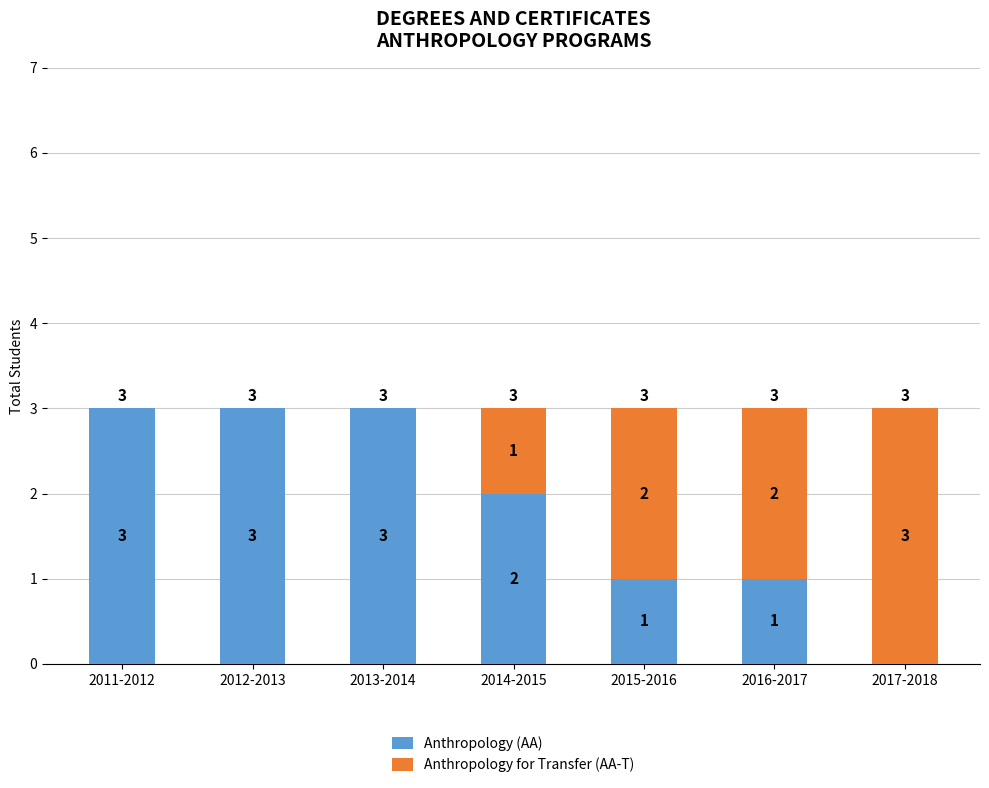

Does the chart contain stacked bars?

Yes